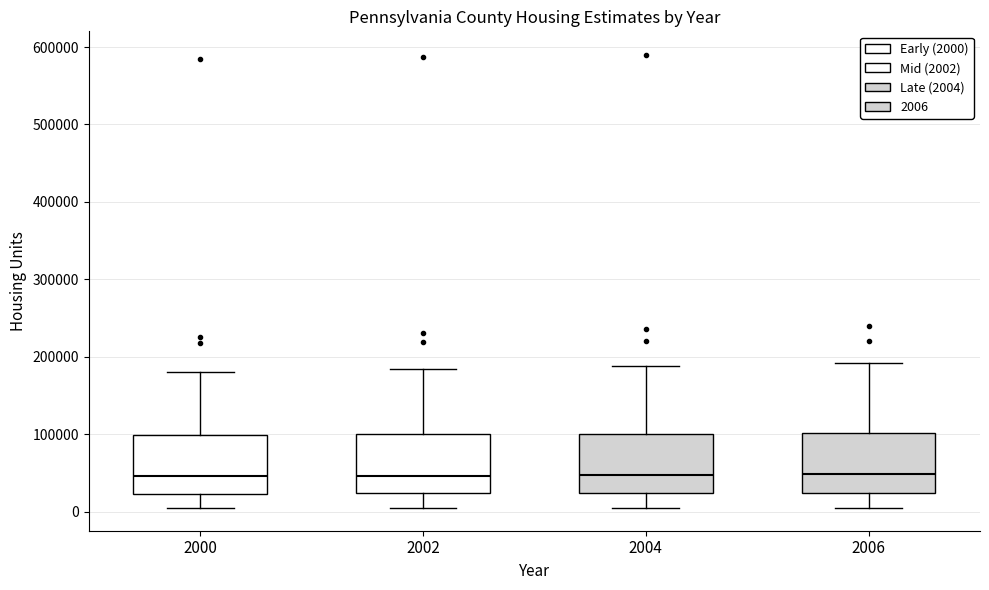

Reading left to right, read every box against the y-axis: the position of its median line, the range the box covers, and the ends of its whiskers. The values are not printed on the chart, so give them approximately, as read against the axis.

2000: median 50000, box 20000 to 100000, whiskers 0 to 180000
2002: median 50000, box 20000 to 100000, whiskers 0 to 180000
2004: median 50000, box 20000 to 100000, whiskers 0 to 190000
2006: median 50000, box 20000 to 100000, whiskers 0 to 190000